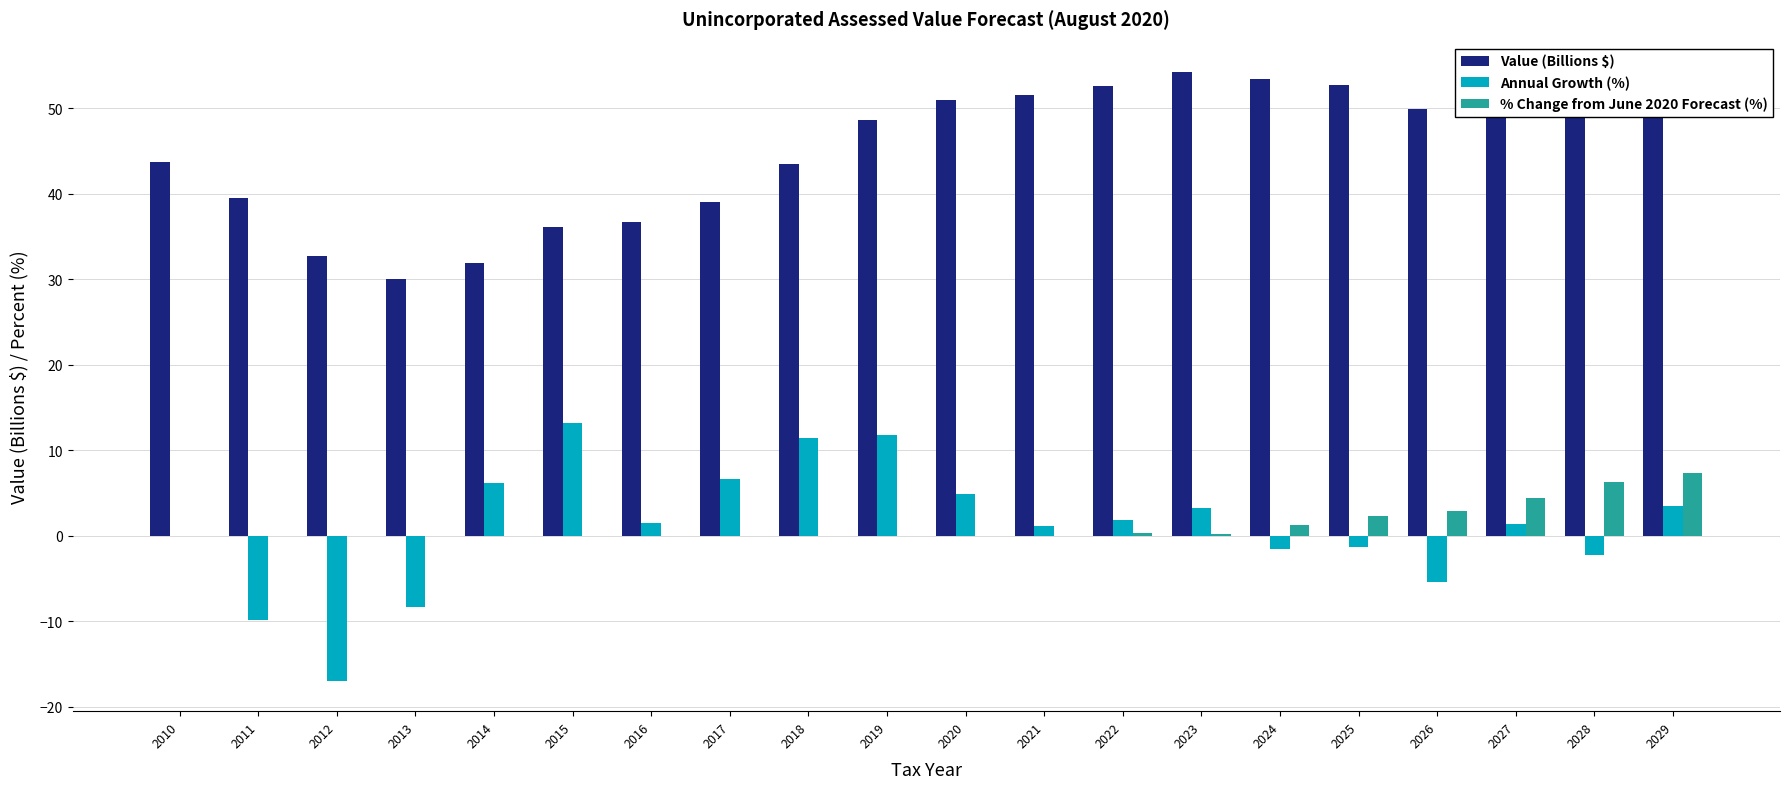

The Value (Billions $) series shows 16.2 at 2013. True or false?

False